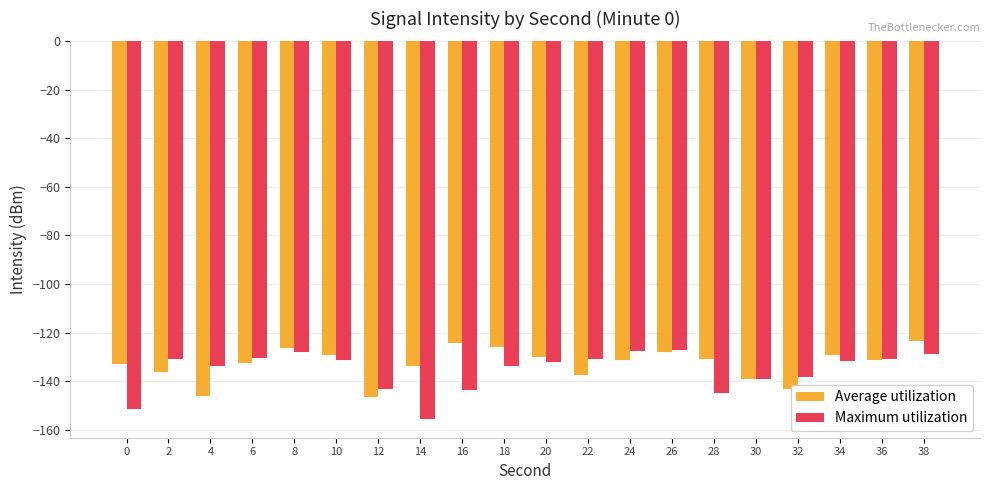

Are the bars grouped side by side (vs. stacked)?

Yes